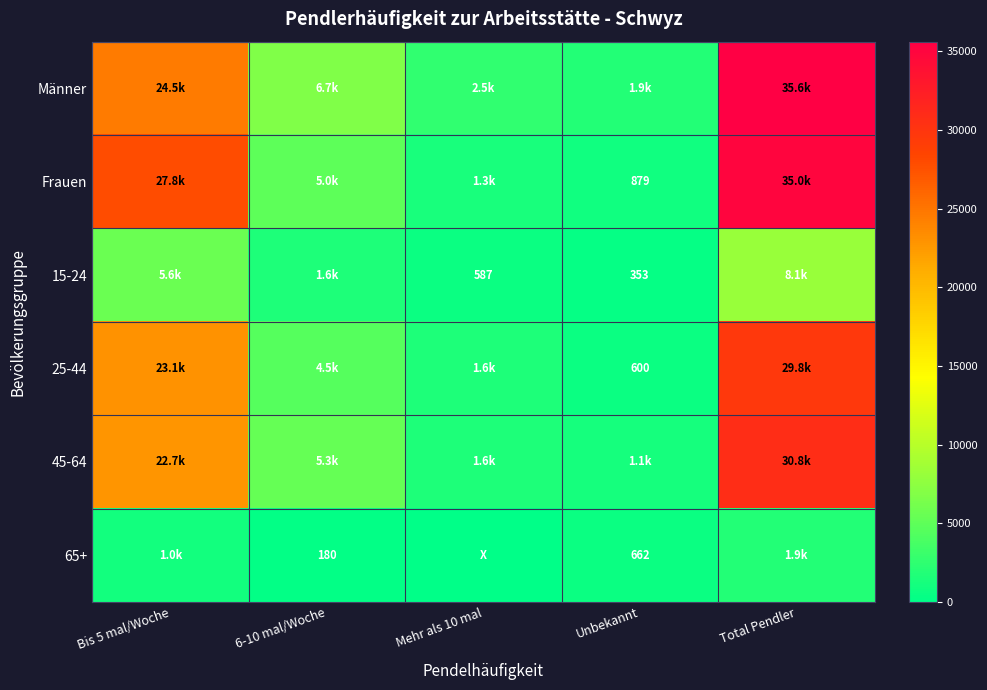

What is the difference between the second highest and minimum values in the Frauen series?

26961.6